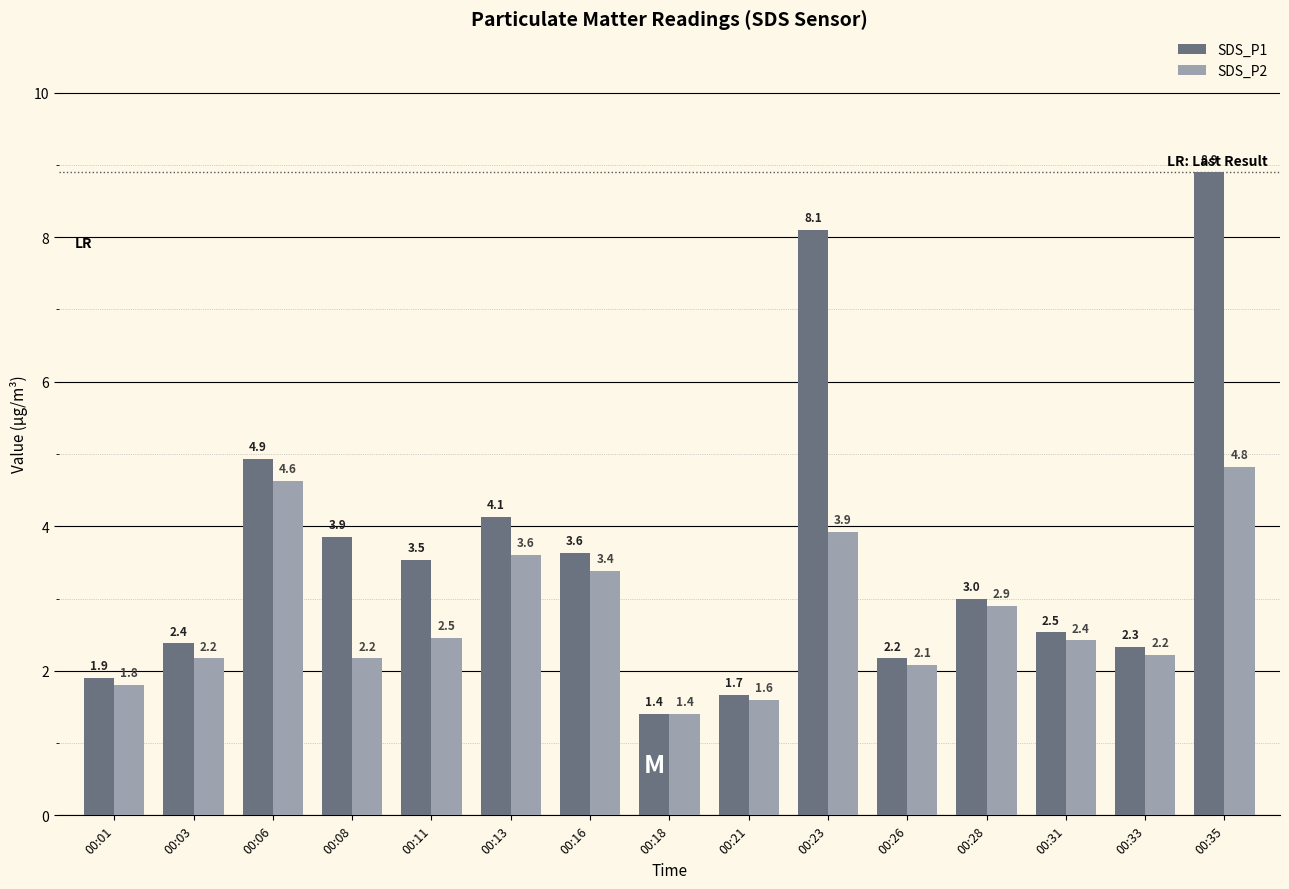

Reading left to right, extract all data points from this chart.

SDS_P1: 00:01=1.9	00:03=2.4	00:06=4.9	00:08=3.9	00:11=3.5	00:13=4.1	00:16=3.6	00:18=1.4	00:21=1.7	00:23=8.1	00:26=2.2	00:28=3.0	00:31=2.5	00:33=2.3	00:35=8.9
SDS_P2: 00:01=1.8	00:03=2.2	00:06=4.6	00:08=2.2	00:11=2.5	00:13=3.6	00:16=3.4	00:18=1.4	00:21=1.6	00:23=3.9	00:26=2.1	00:28=2.9	00:31=2.4	00:33=2.2	00:35=4.8